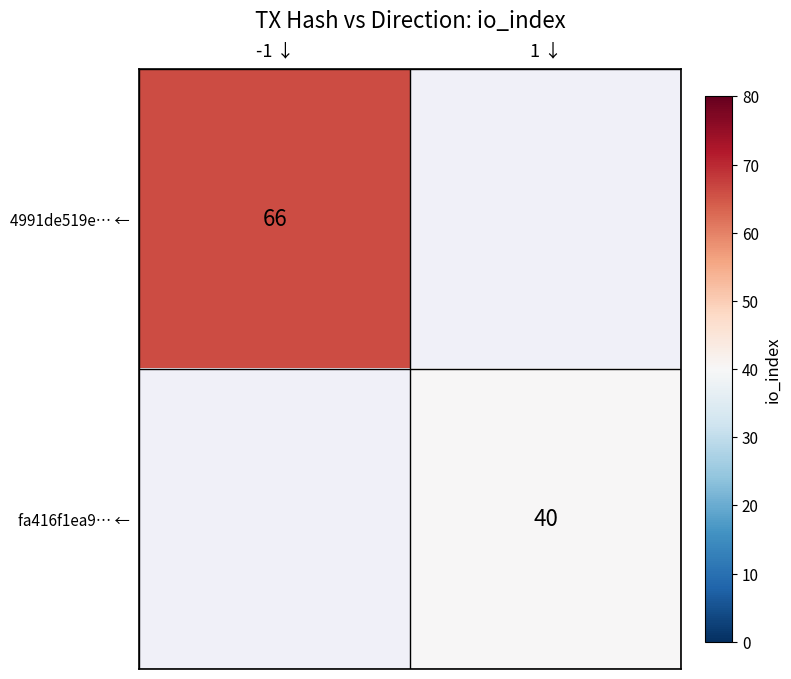

Is the value of 4991de519e… ← at -1 ↓ greater than the value of fa416f1ea9… ← at -1 ↓?

No